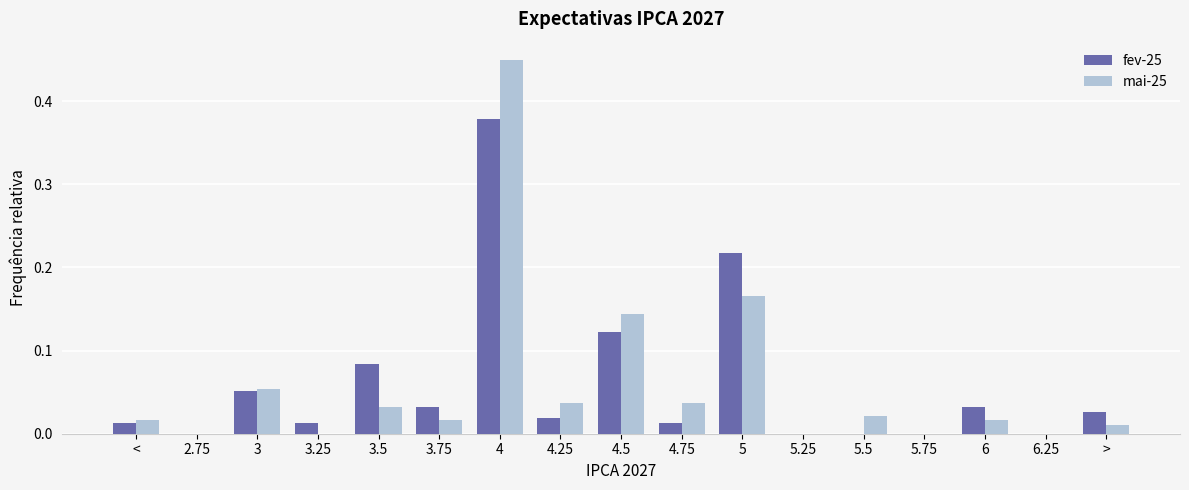

Are the bars grouped side by side (vs. stacked)?

Yes